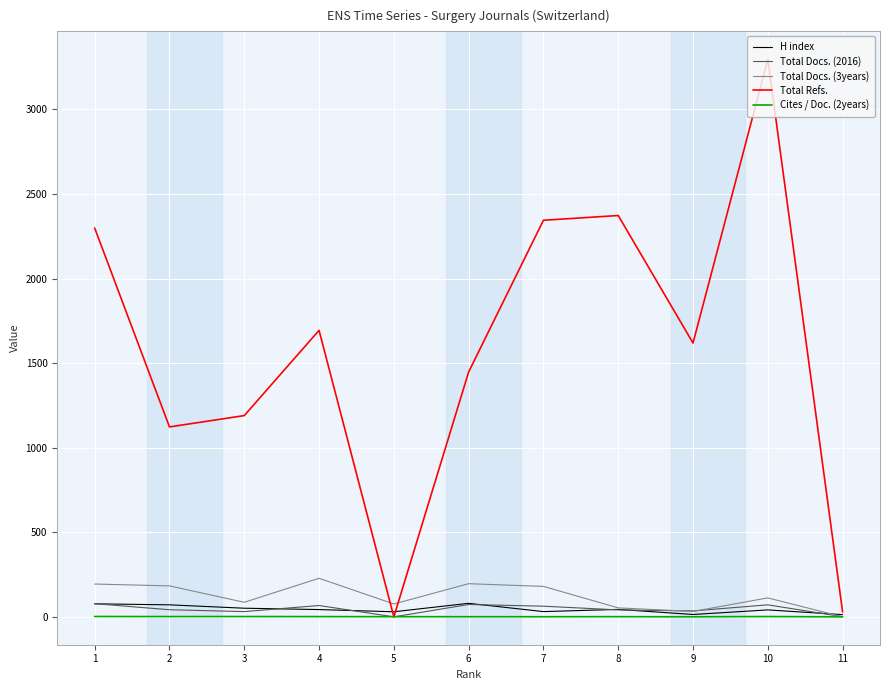

Between 6 and 8, which series saw the biggest shift?

Total Refs.